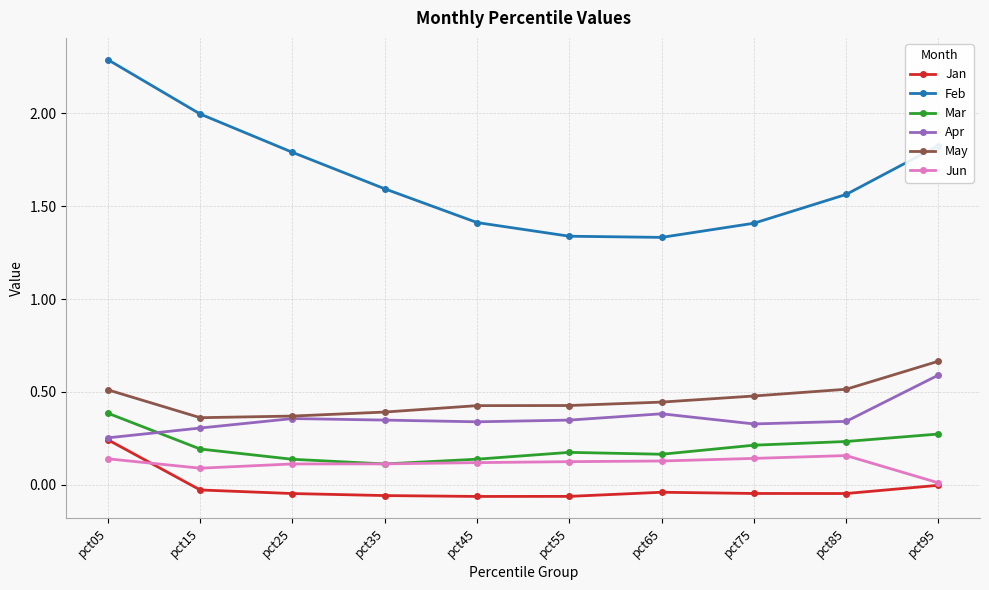

True or false: May and Feb intersect in this chart.

False